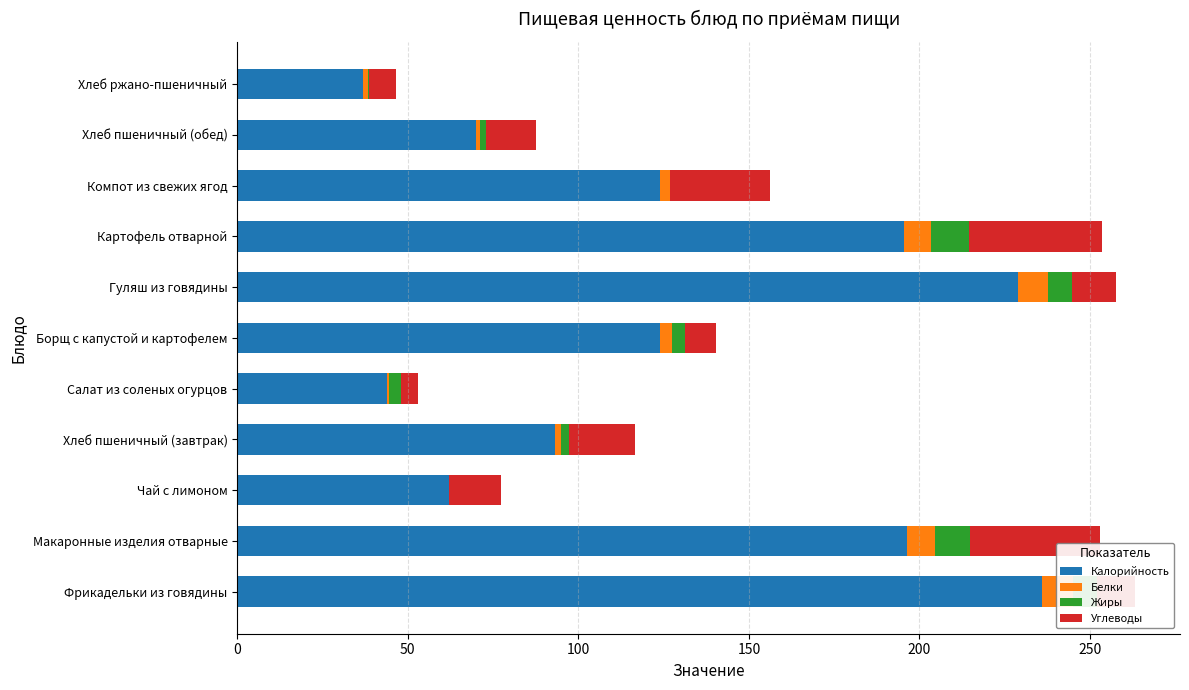

What are all the series names shown in the legend?

Калорийность, Белки, Жиры, Углеводы